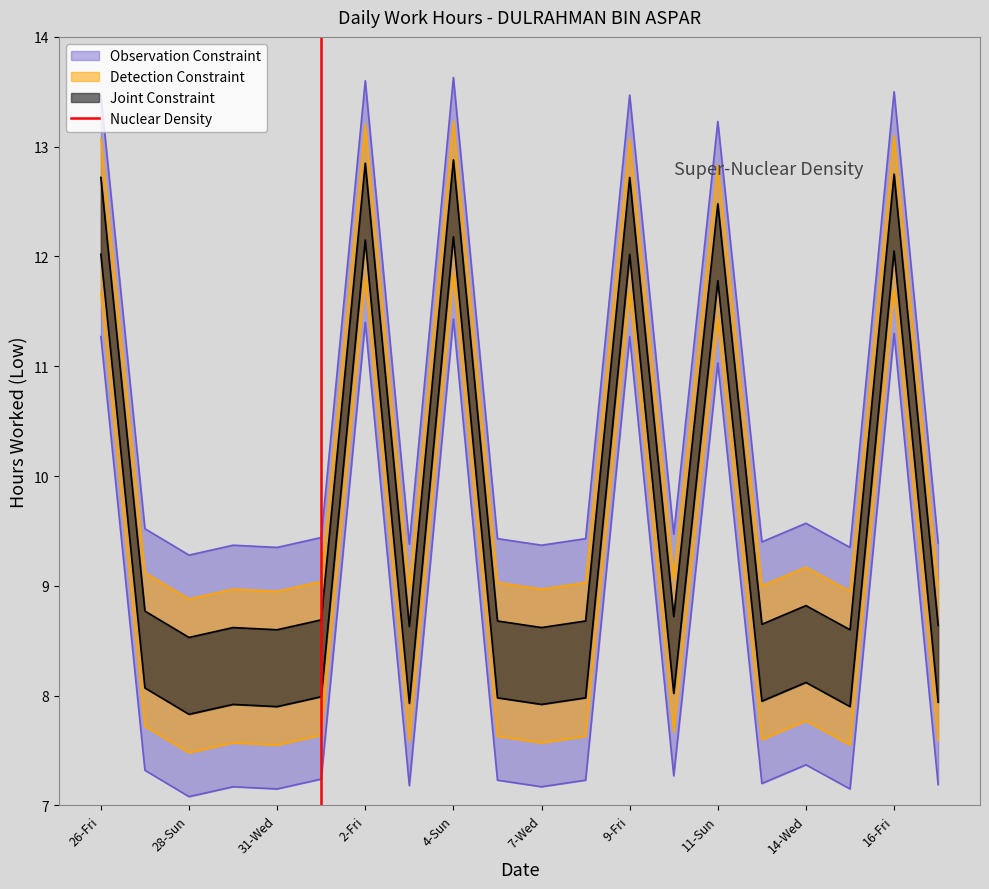

Does the chart display data point markers on the line(s)?

No